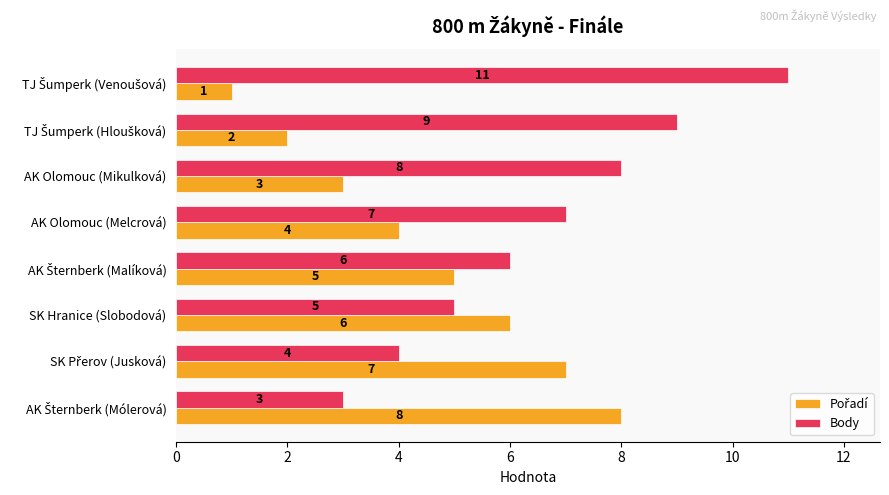

What is the difference between the second highest and minimum values in the Body series?

6